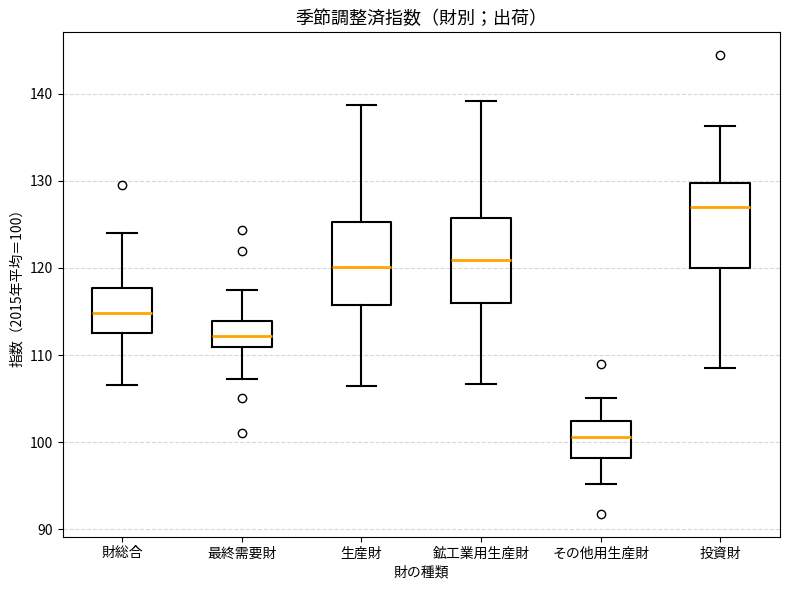

Where does the lower whisker of the box for その他用生産財 end on the y-axis? The values are not printed on the chart, so give them approximately, as read against the axis.

95